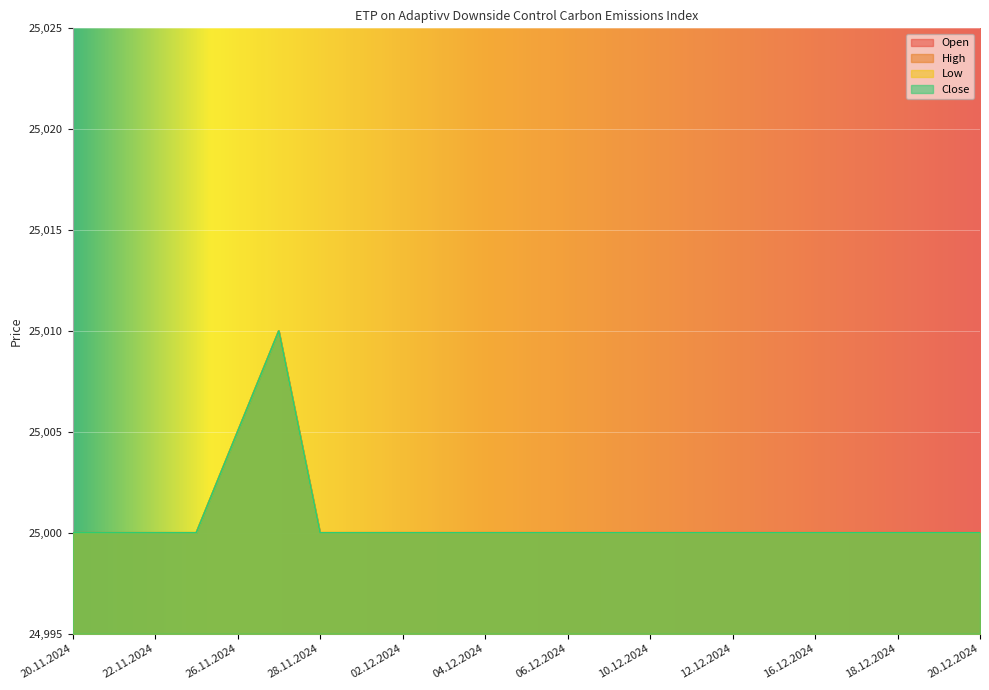

What is the value of the Low point at the 11th from the left?

25000